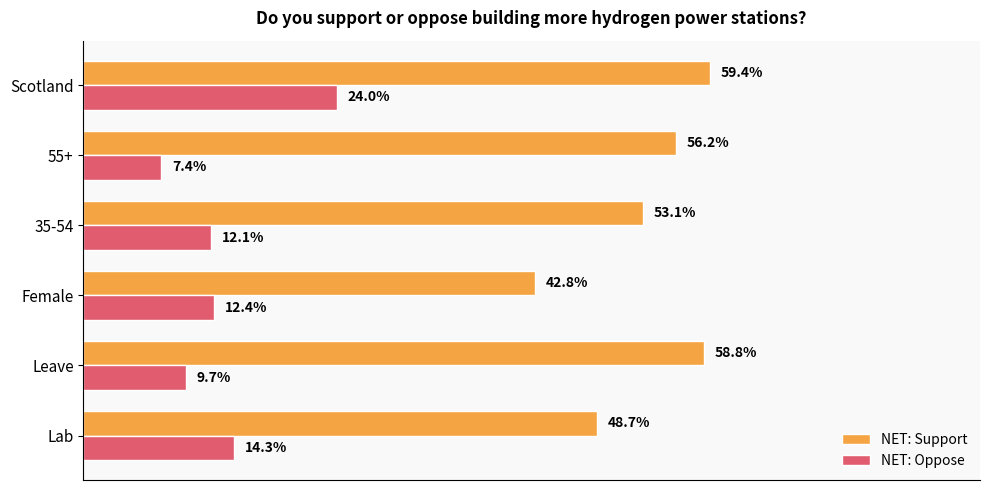

What are all the series names shown in the legend?

NET: Support, NET: Oppose